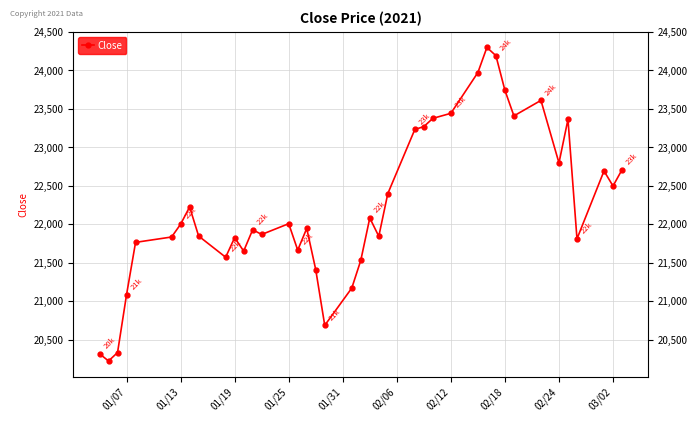

Does the chart display data point markers on the line(s)?

Yes